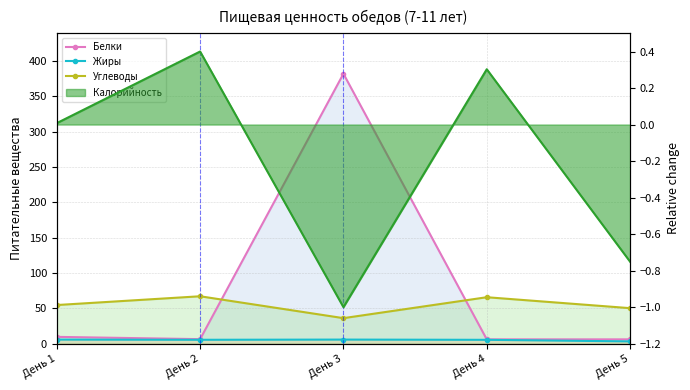

How many lines are shown in the chart?

3